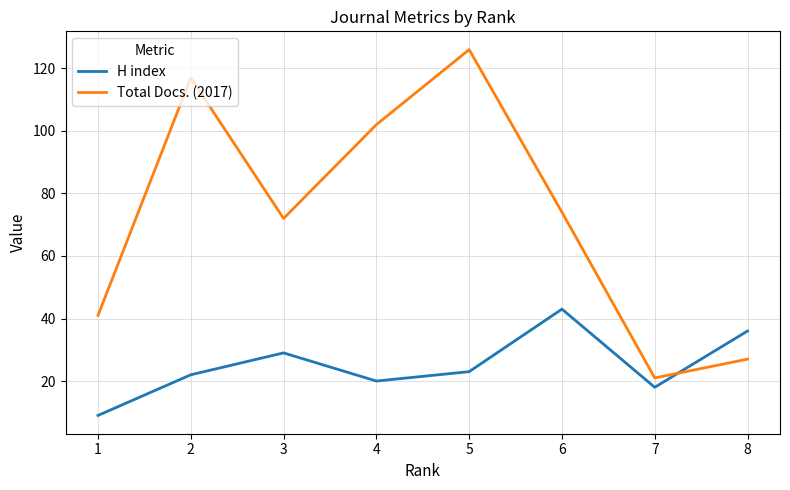

At which category does Total Docs. (2017) reach its first local valley?

3